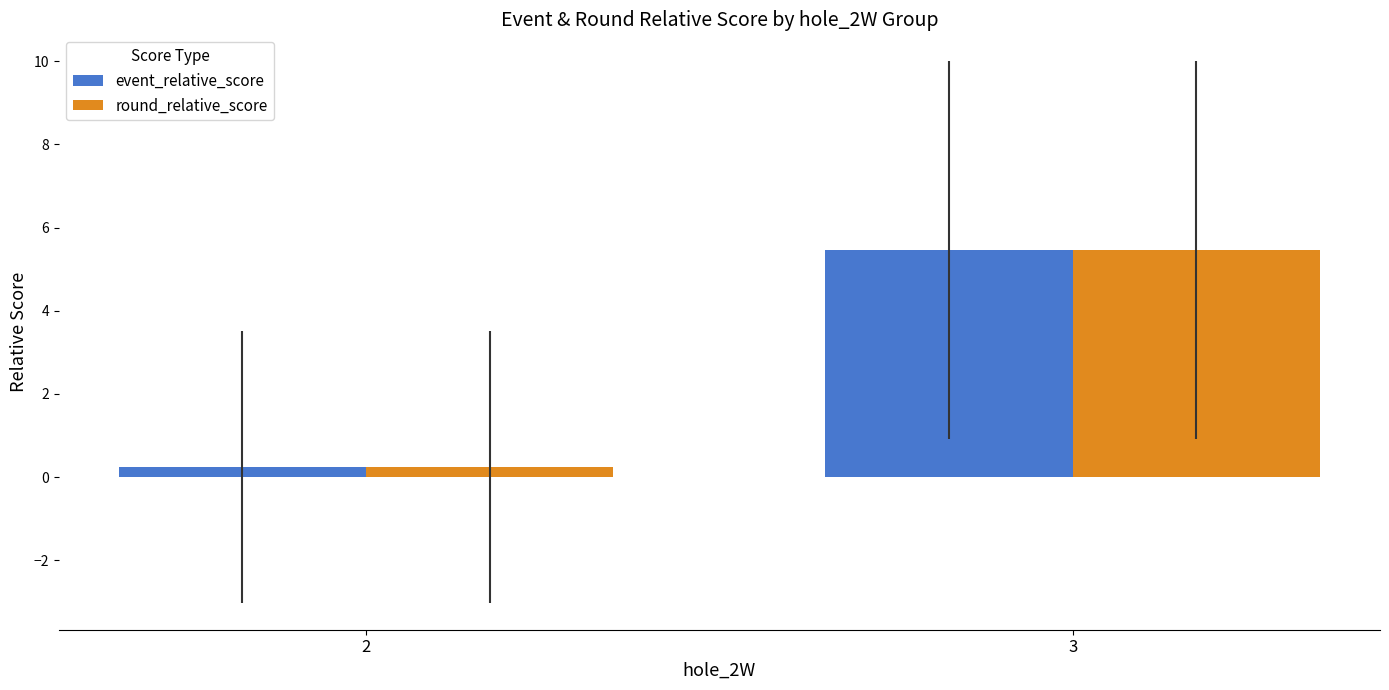

What is the greatest value displayed?

5.5